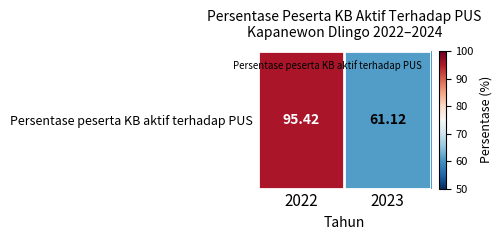

Where is the data nearest to the value 78?

2023